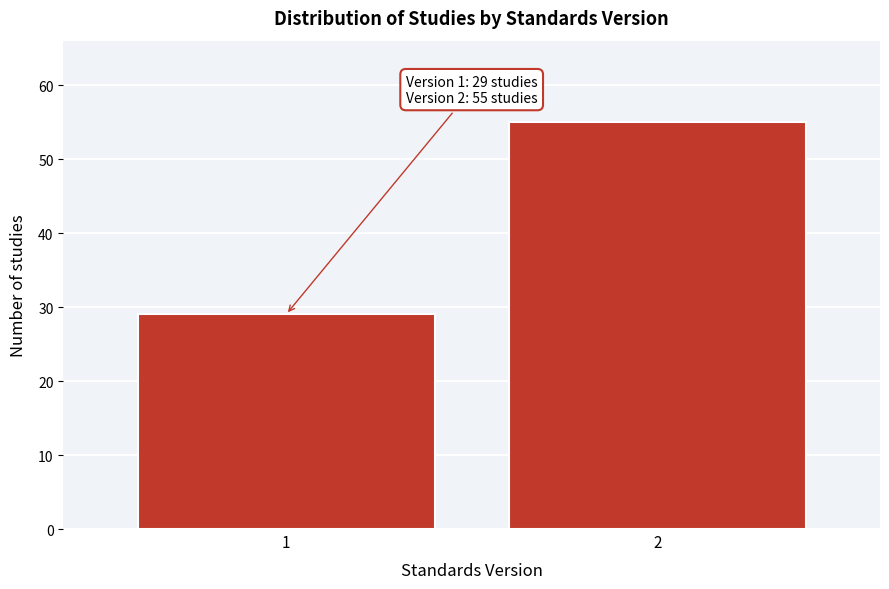

Reading left to right, what are all the values shown in this chart?

29	55